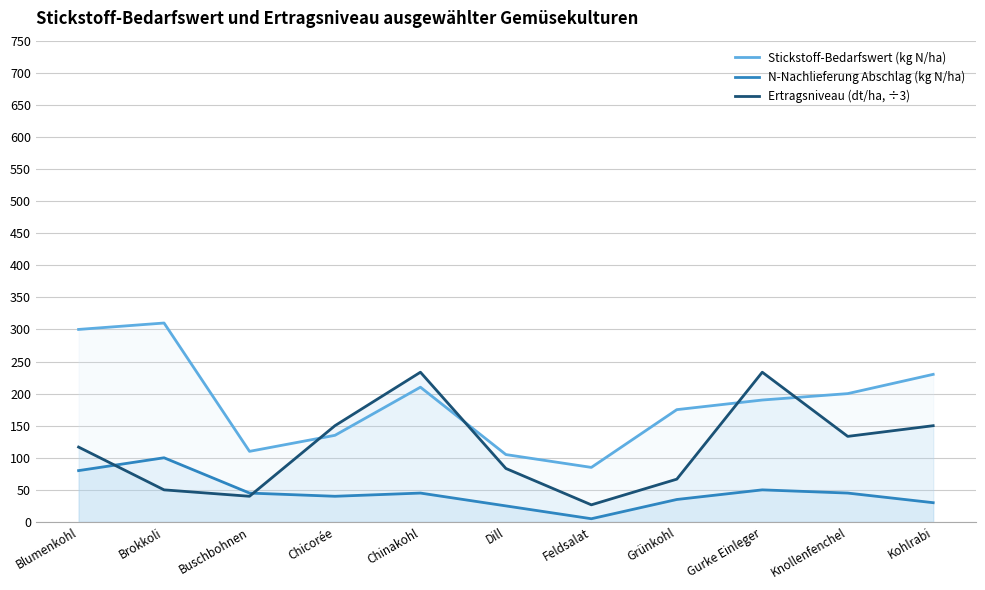

Between Gurke Einleger and Chicorée, which is larger?

Gurke Einleger